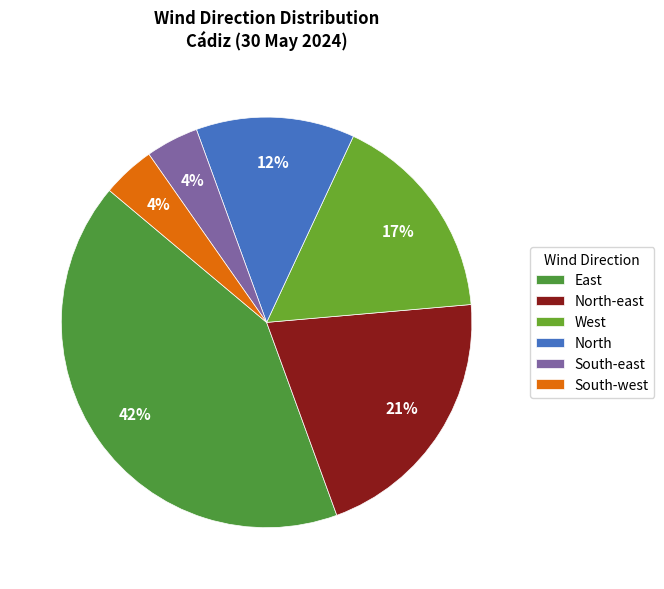

How many segments does this pie chart have?

6